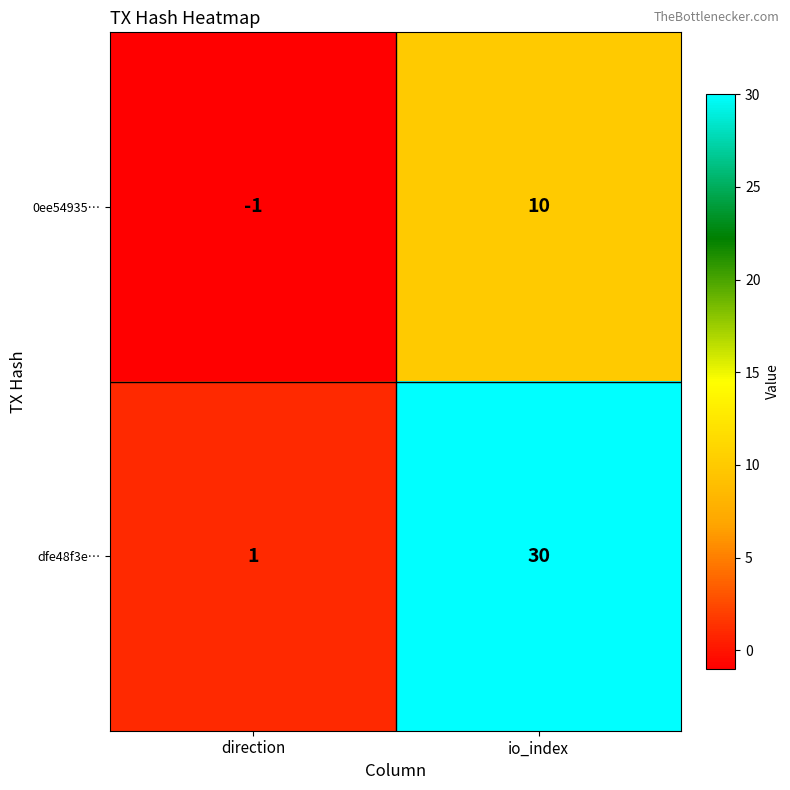

What is the sum of all 0ee54935… values?

9